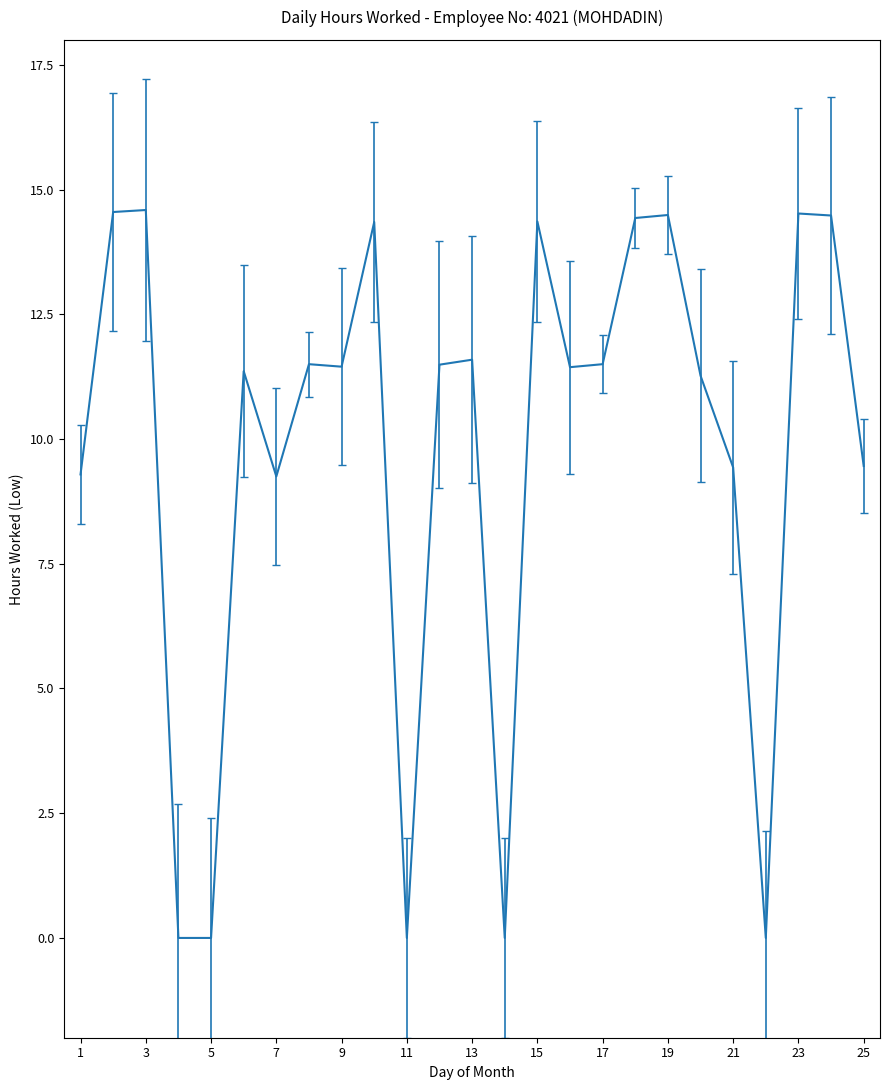

What is the maximum value shown in the chart?

14.6